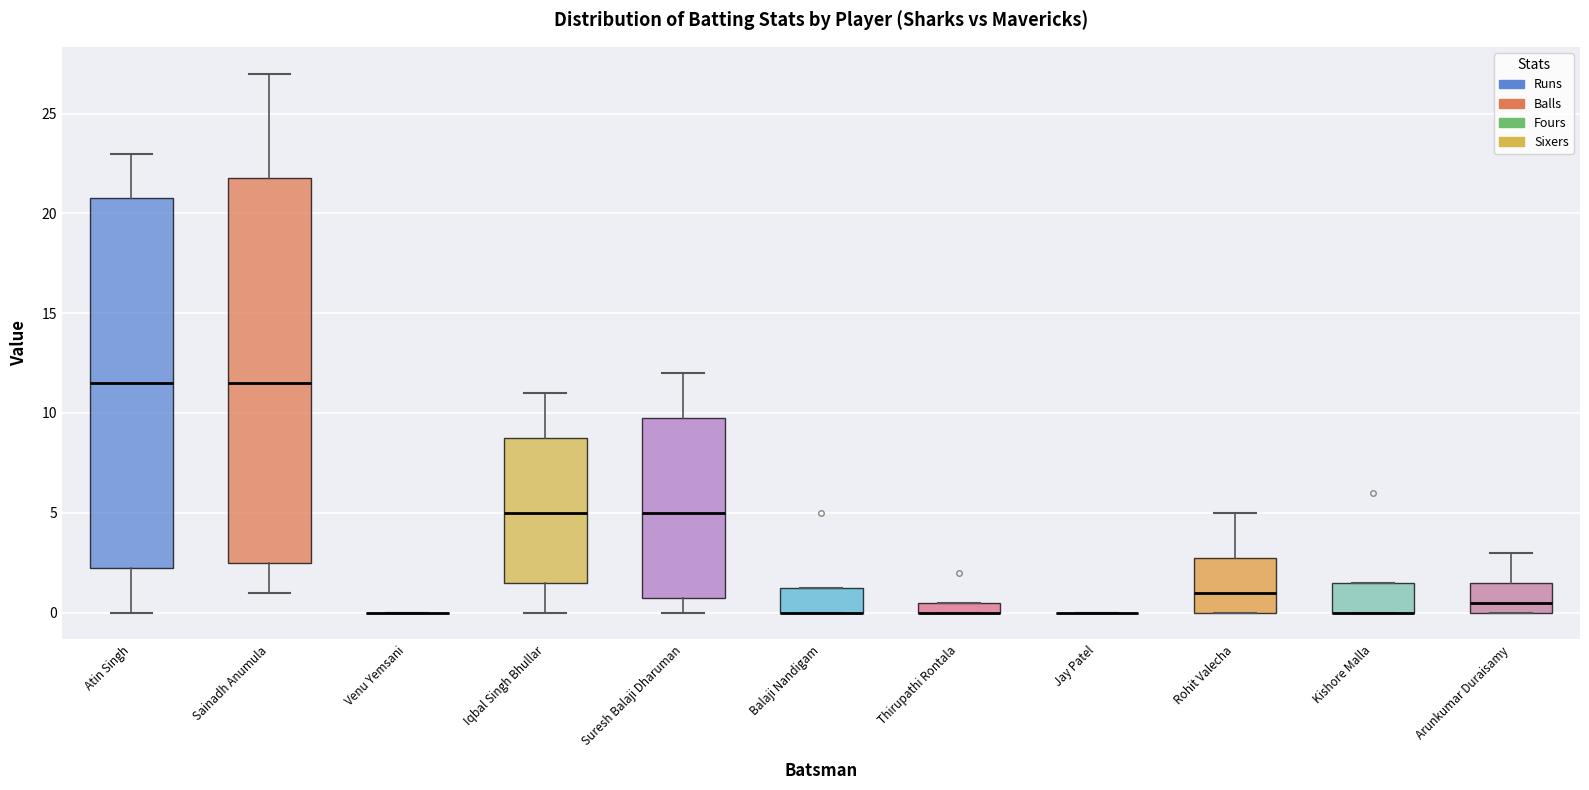

Which box is the tallest, from its lower edge to its upper edge?

Sainadh Anumula